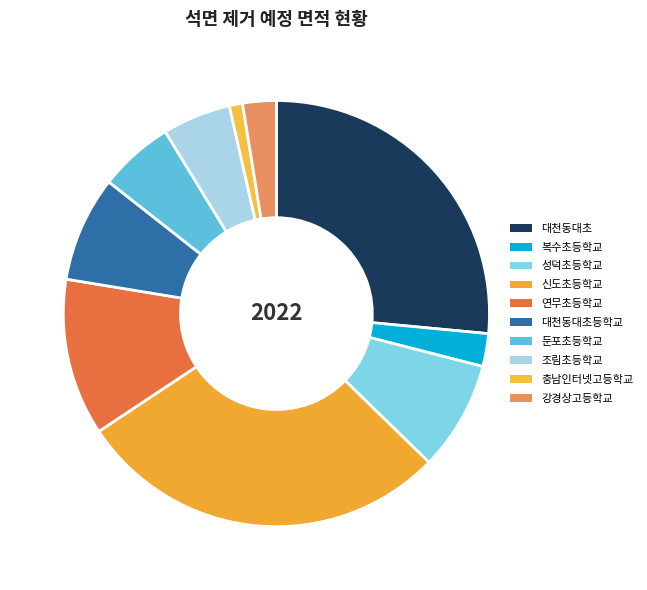

What percentage is the 둔포초등학교 slice, to the nearest percent?

6%